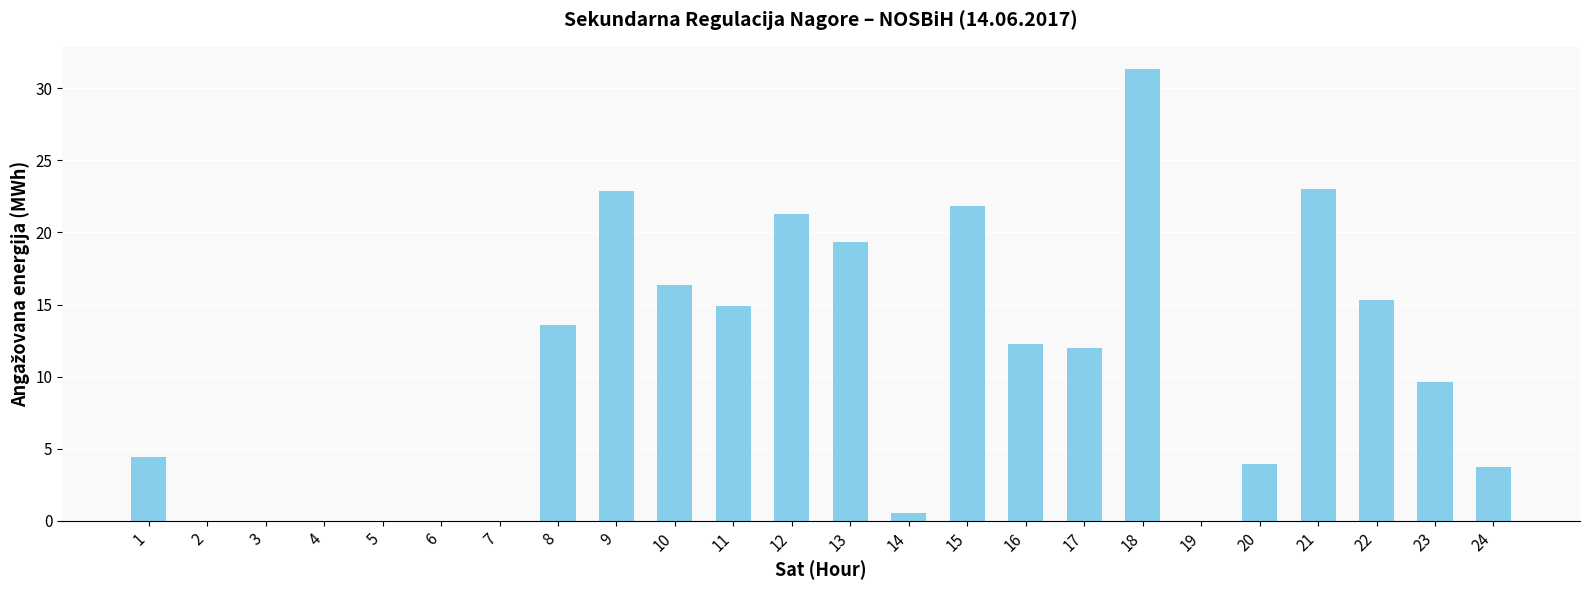

Approximately how many times larger is the value at 10 compared to 20?

4.1